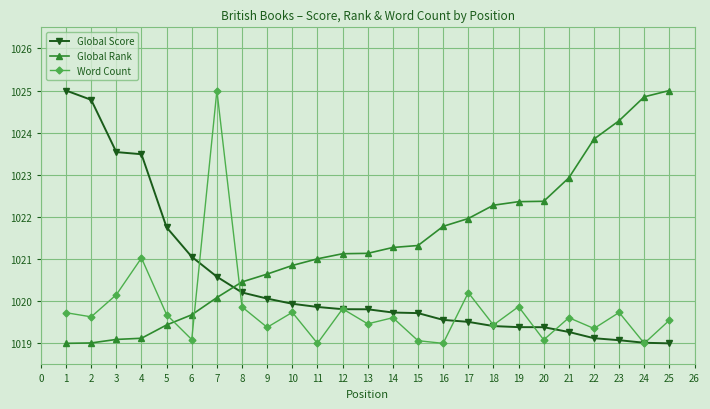

What is the difference between the maximum and minimum values in the Global Score series?

6.0